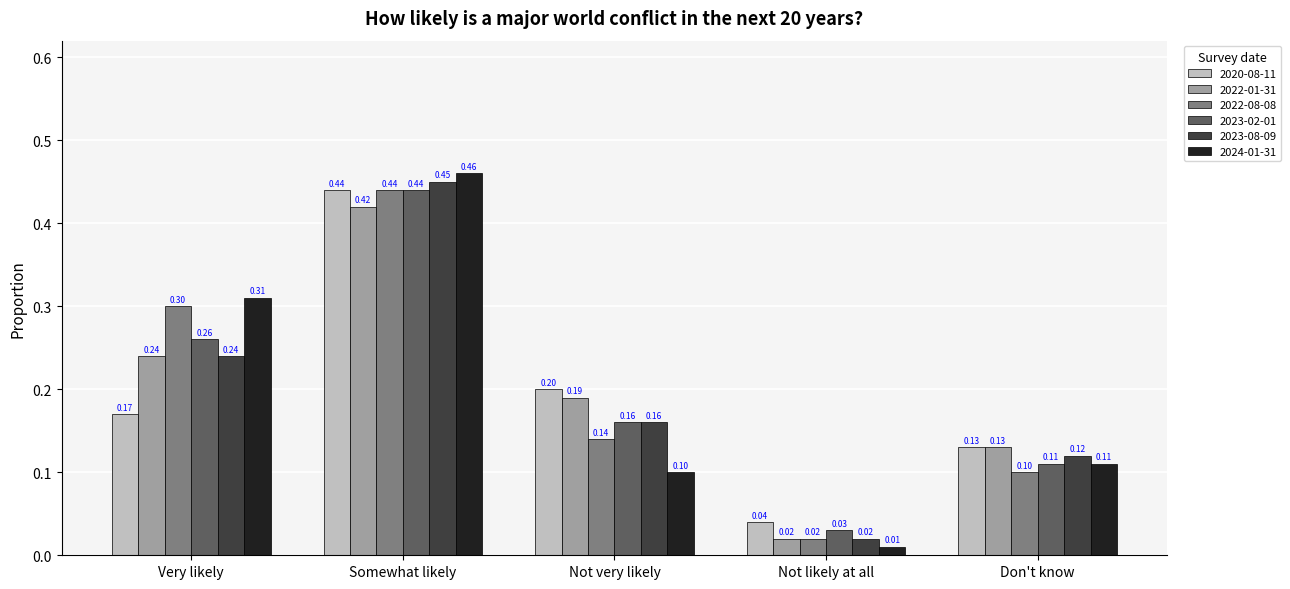

List the labels in order of 2020-08-11 value, smallest first.

Not likely at all, Don't know, Very likely, Not very likely, Somewhat likely